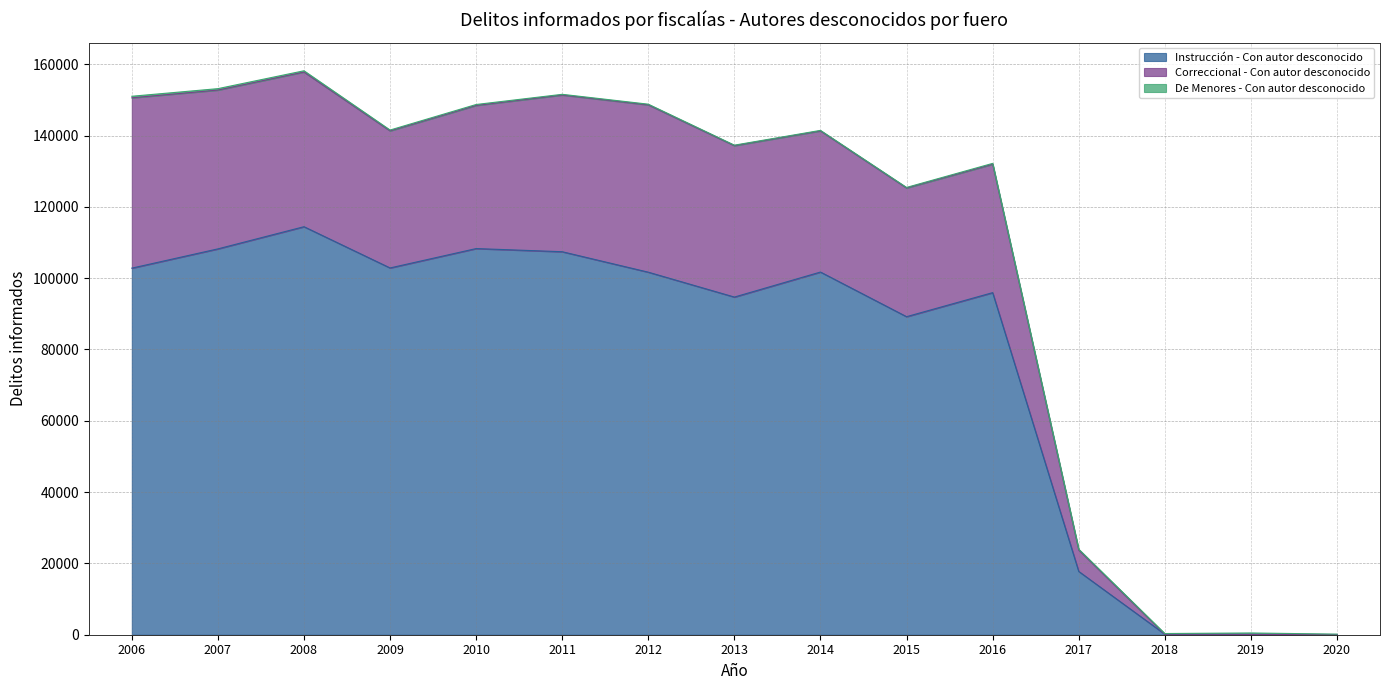

Which has a higher value, 2007 or 2009?

2007